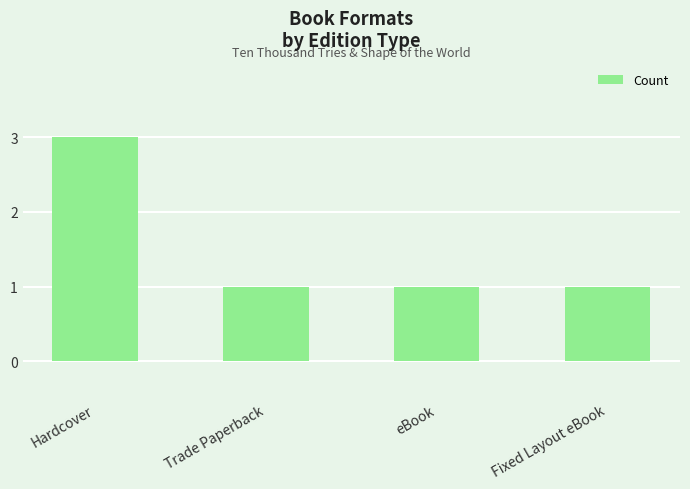

What is the label of the 4th bar from the right?

Hardcover